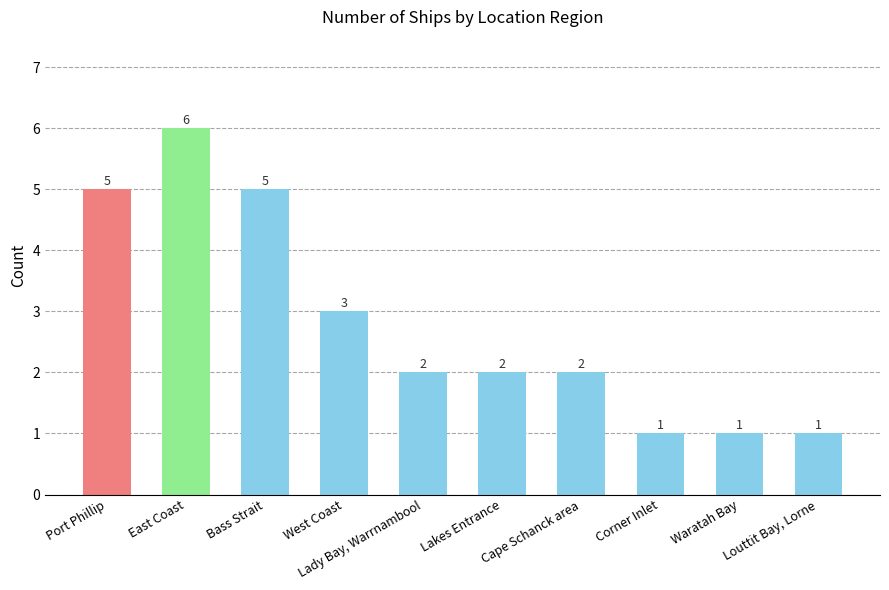

Reading left to right, extract all data points from this chart.

Port Phillip=5	East Coast=6	Bass Strait=5	West Coast=3	Lady Bay, Warrnambool=2	Lakes Entrance=2	Cape Schanck area=2	Corner Inlet=1	Waratah Bay=1	Louttit Bay, Lorne=1